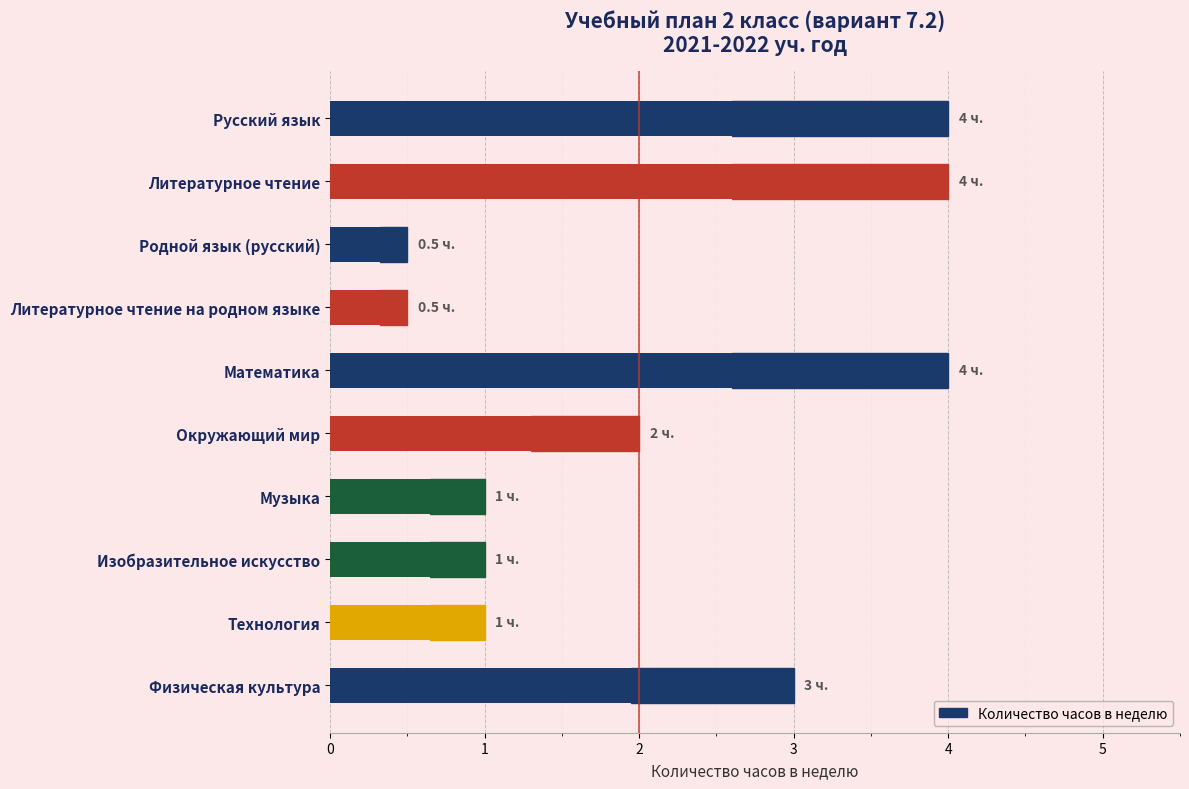

What is the difference between the maximum and minimum values?

3.5